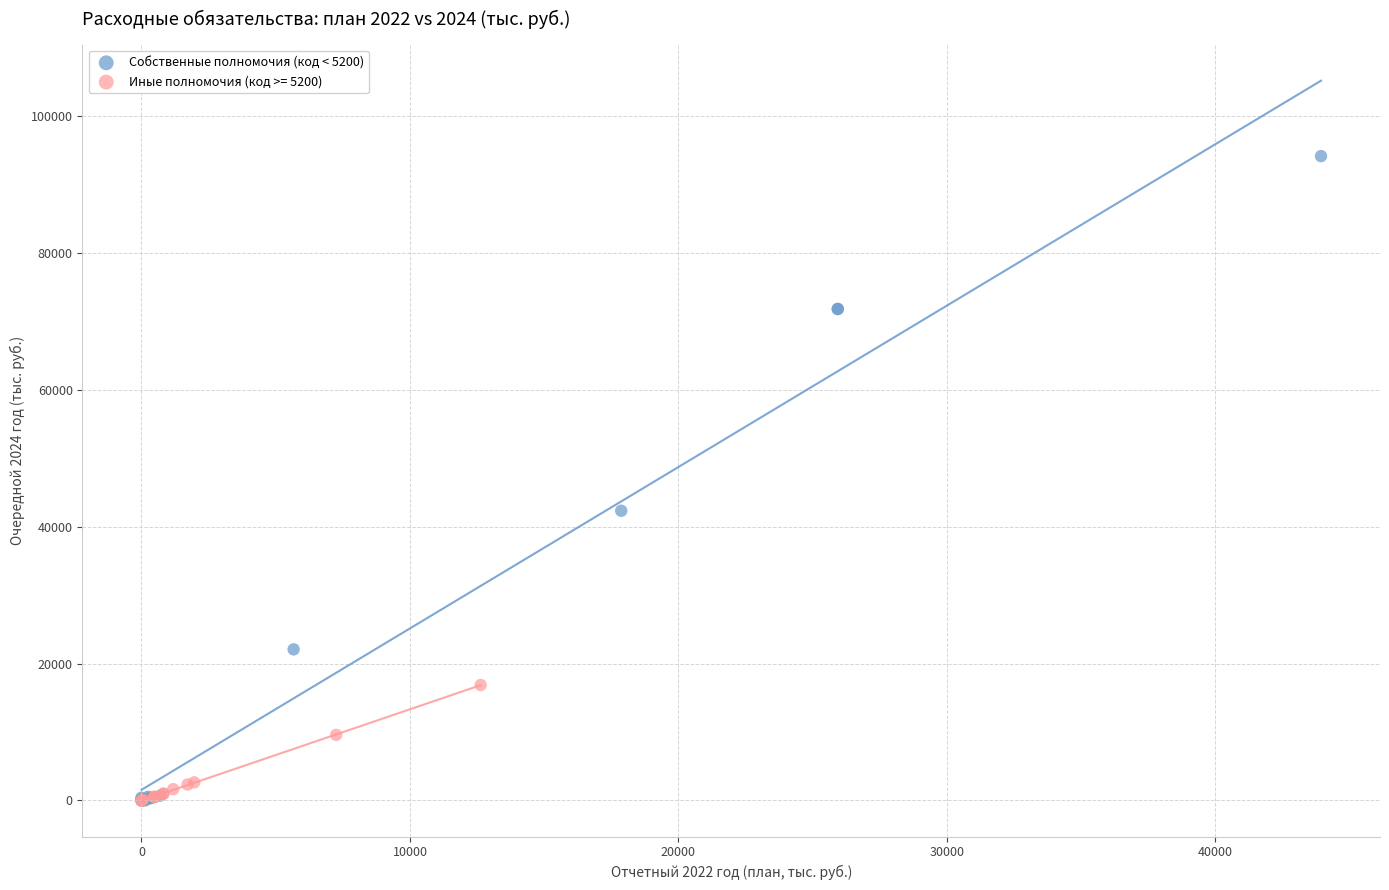

Which series has the widest spread of Y values?

Собственные полномочия (код < 5200)